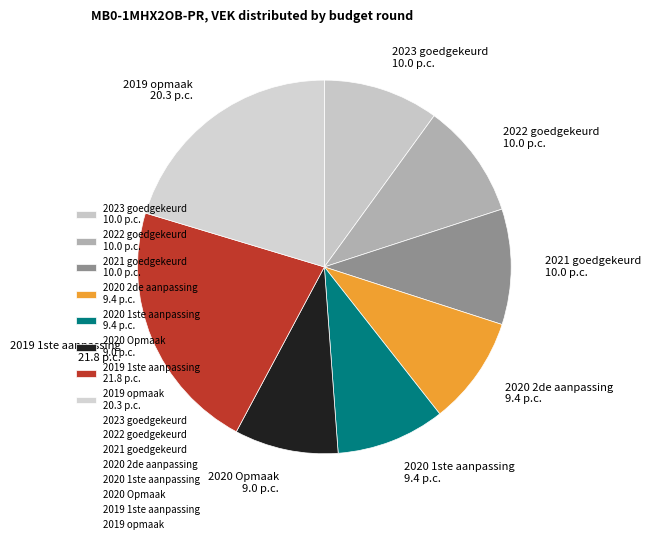

Count the number of slices in the pie.

8